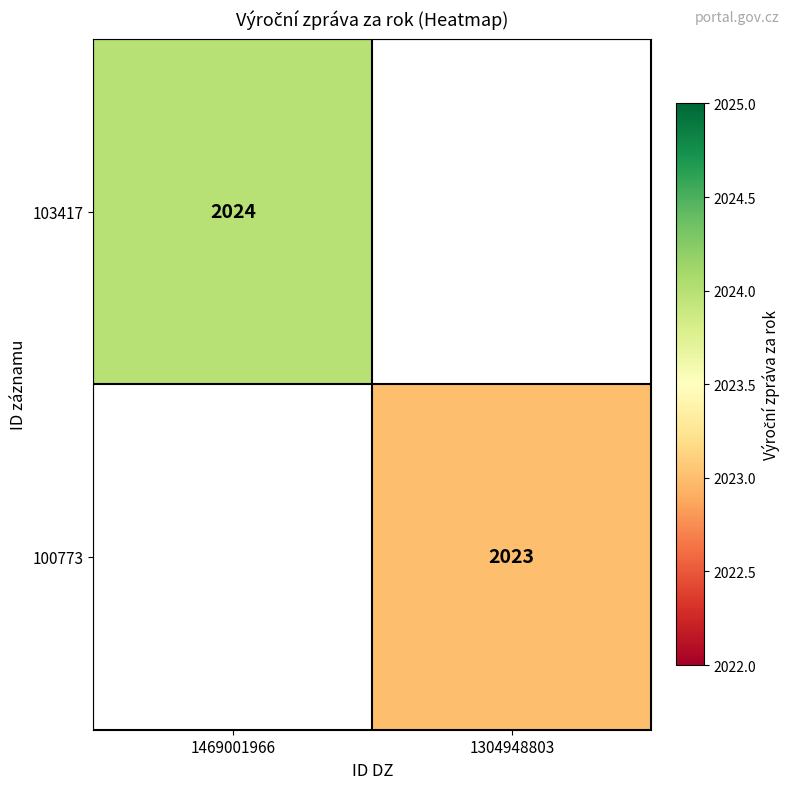

True or false: 100773 has a value of 2023 at 1304948803.

True